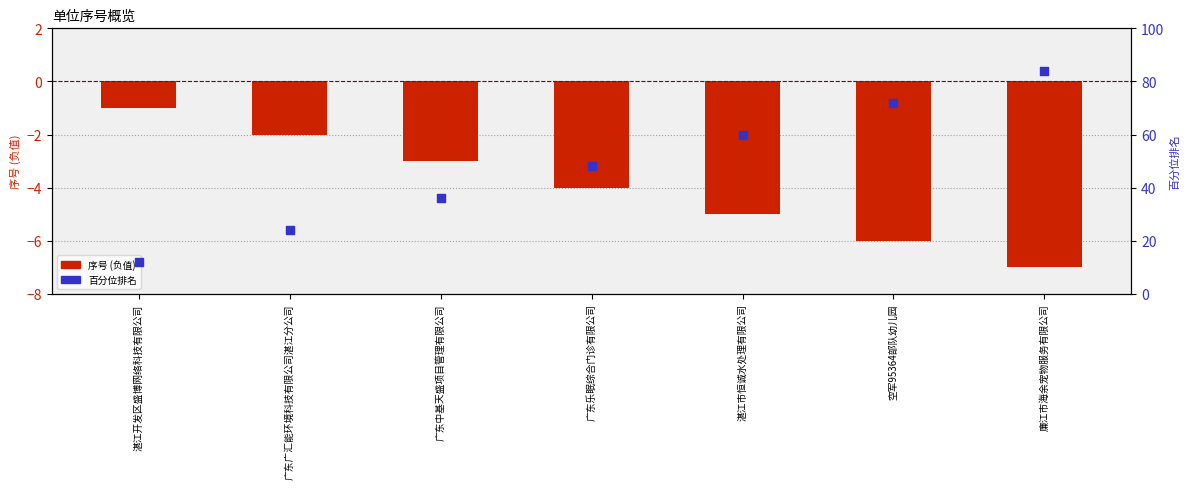

Which series reaches the maximum Y coordinate?

百分位排名